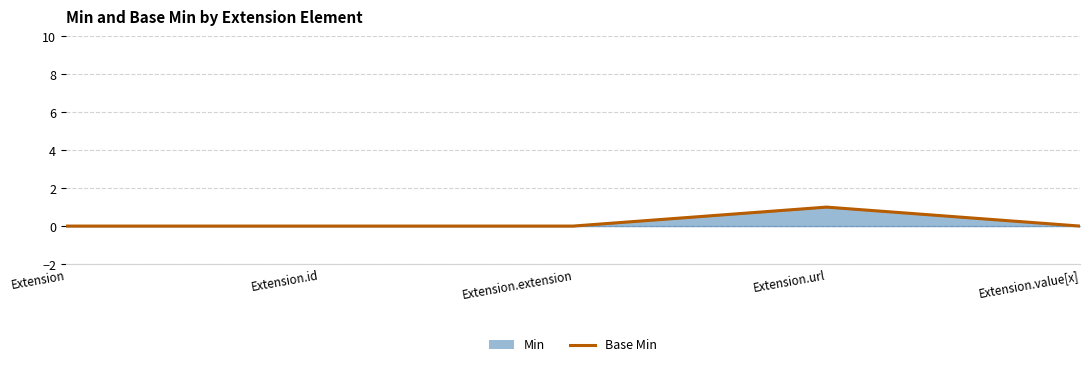

What is the sum of all values?

1